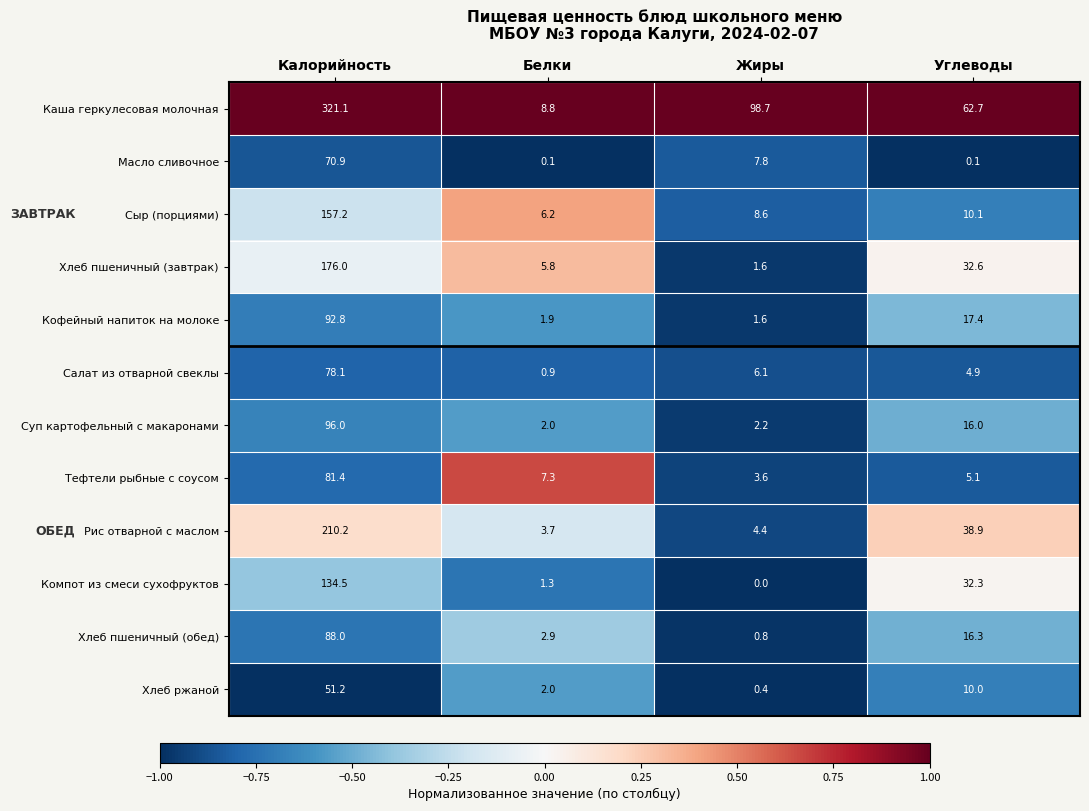

At how many categories does at least one series exceed 0?

4